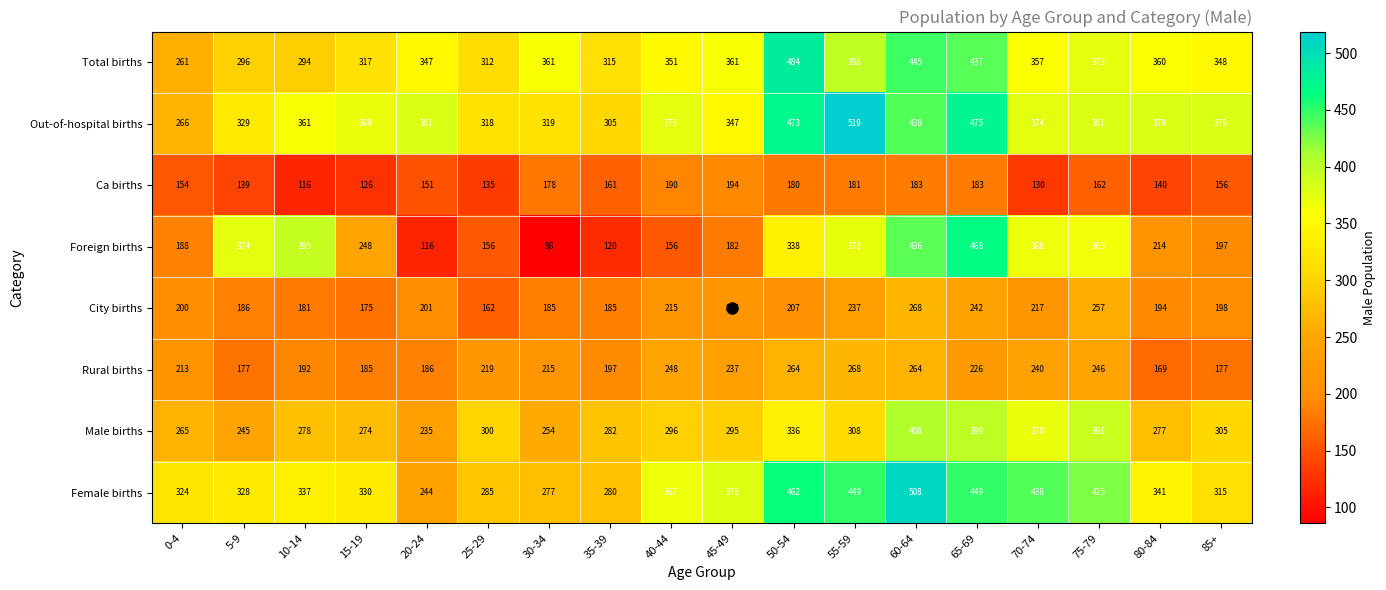

The City births series shows 90 at 50-54. True or false?

False